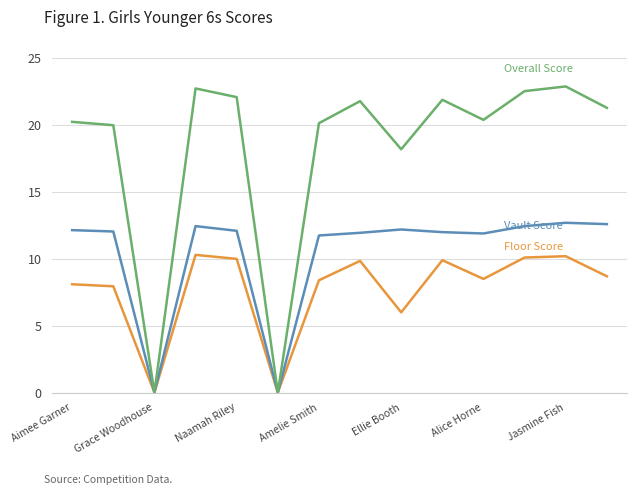

What is the maximum value shown in the chart?

22.9